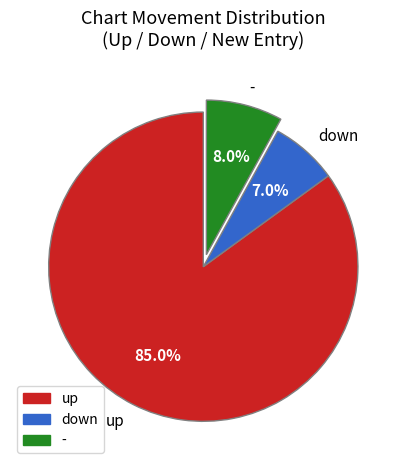

The down slice represents 1% of the pie. True or false?

False